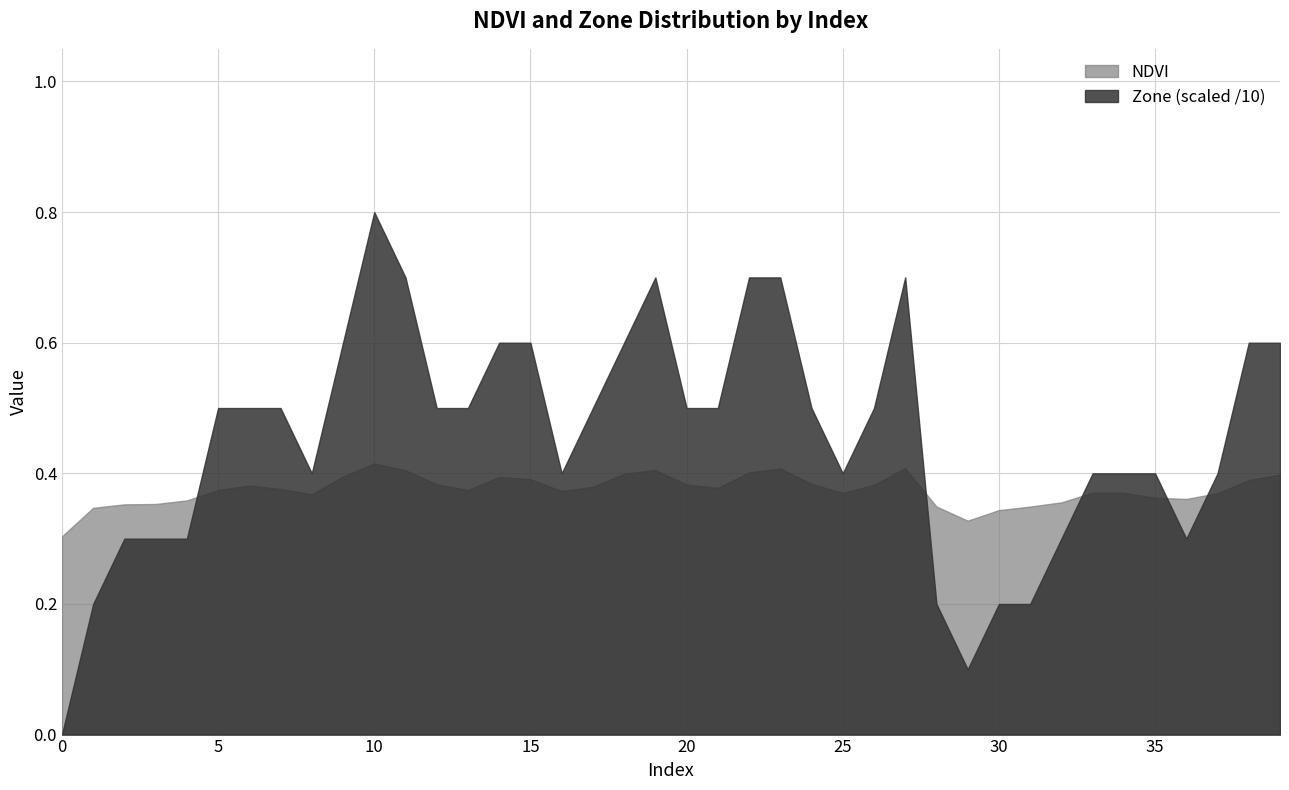

In Zone, how many points are higher than both neighbors (excluding endpoints)?

3